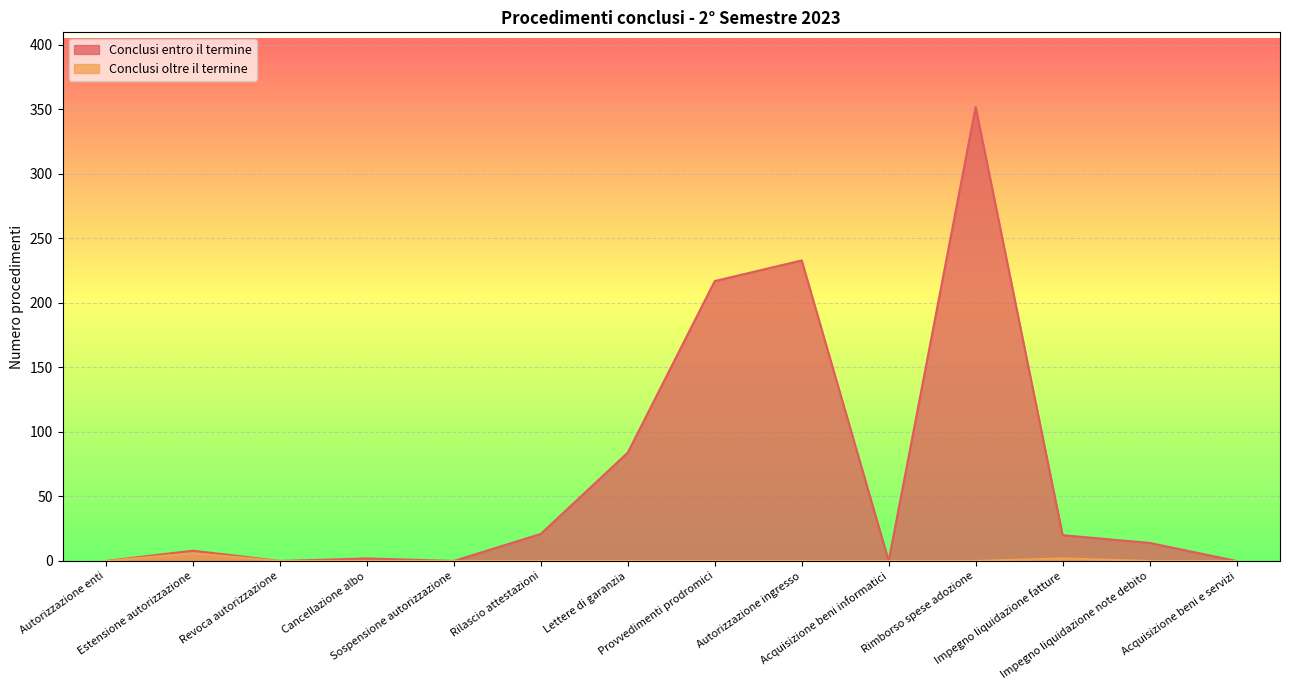

True or false: Conclusi entro il termine and Conclusi oltre il termine intersect in this chart.

False